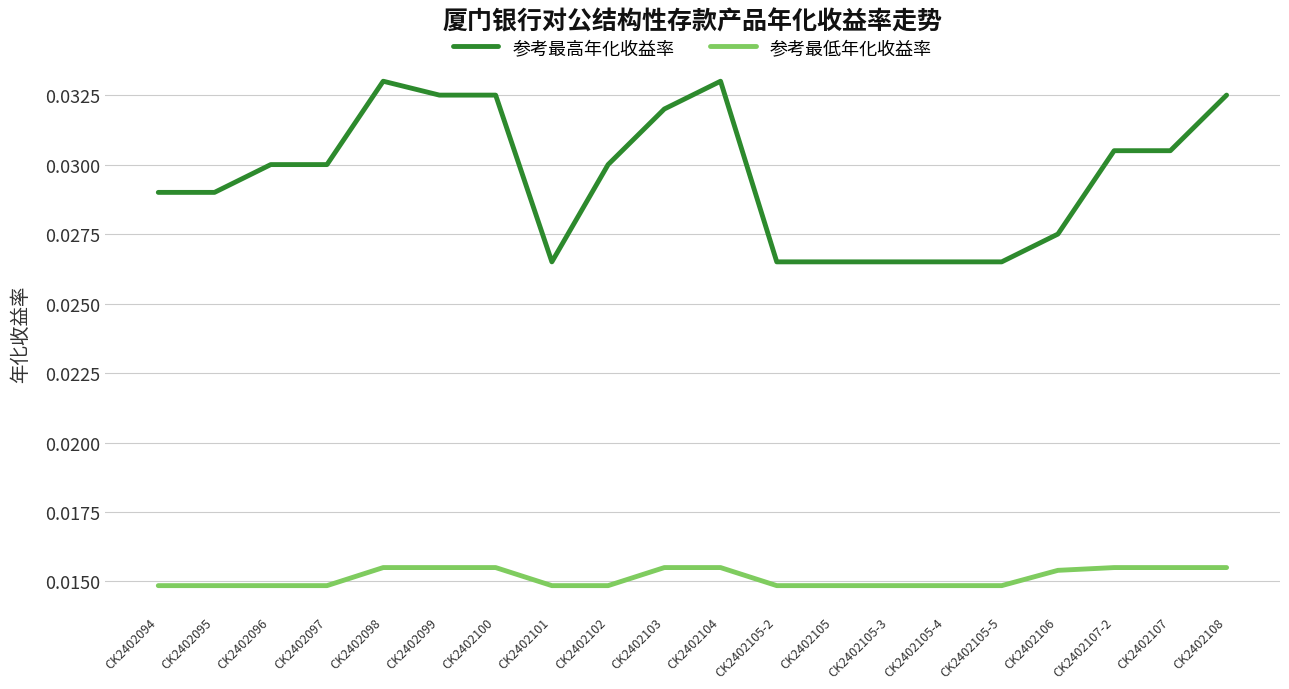

Is the value of 参考最低年化收益率 at CK2402106 greater than the value of 参考最高年化收益率 at CK2402098?

No